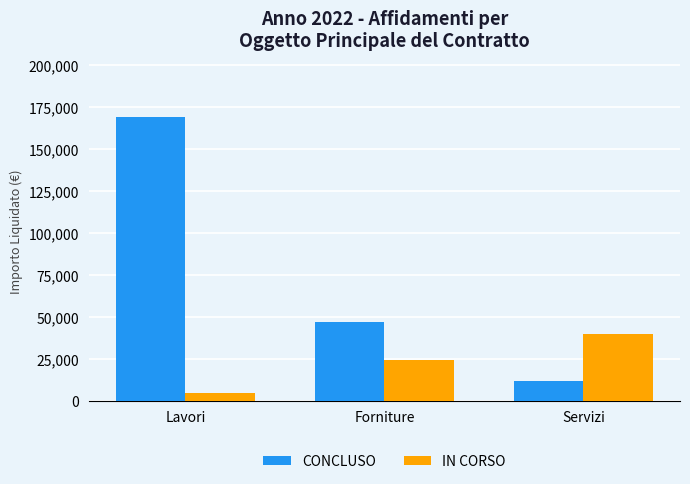

At how many categories does at least one series exceed 44177?

2